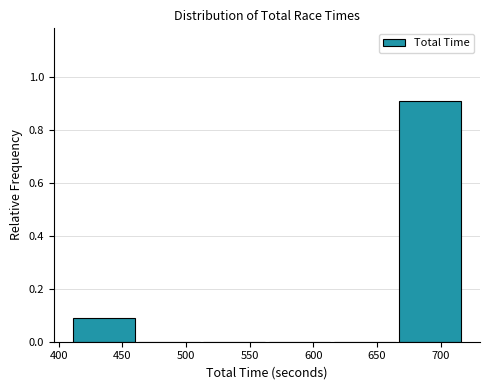

What is the height of the bar covering 410 to 460 on the x-axis? Neither the bar edges nor the heights are printed on the chart, so give them approximately, as read against the axes.

0.1